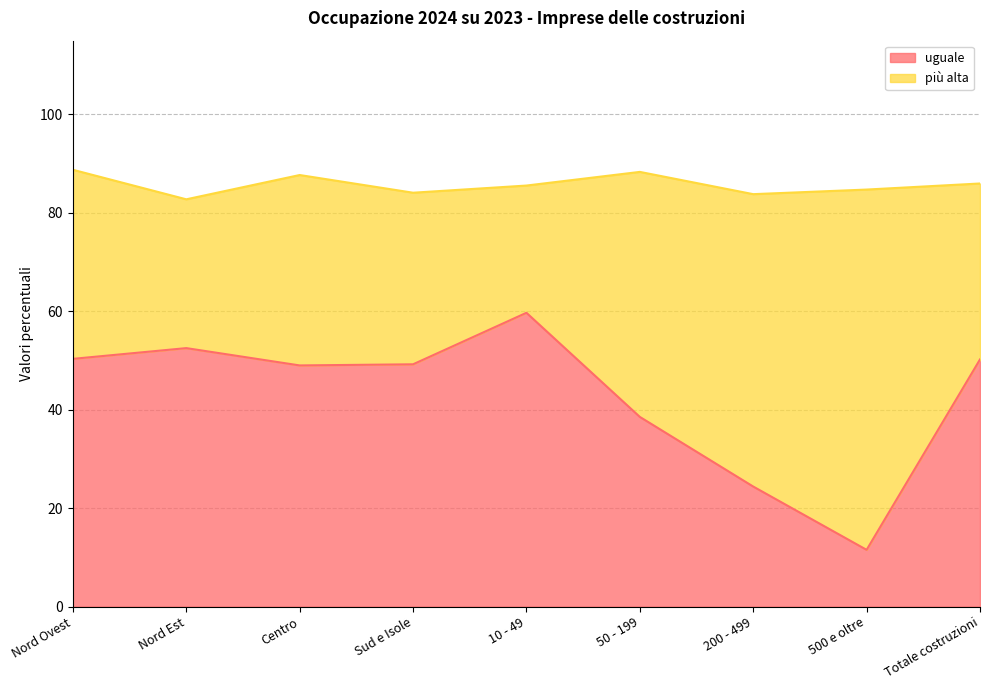

How many interior local valleys (lower than both neighbors) does the data have?

2